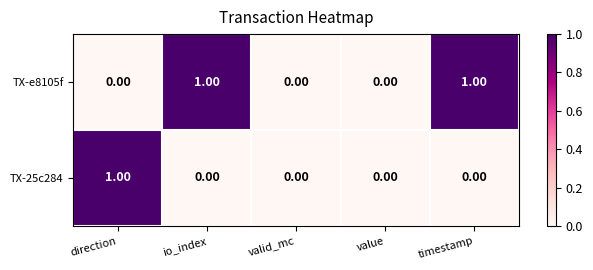

At which label does TX-25c284 reach its peak?

direction